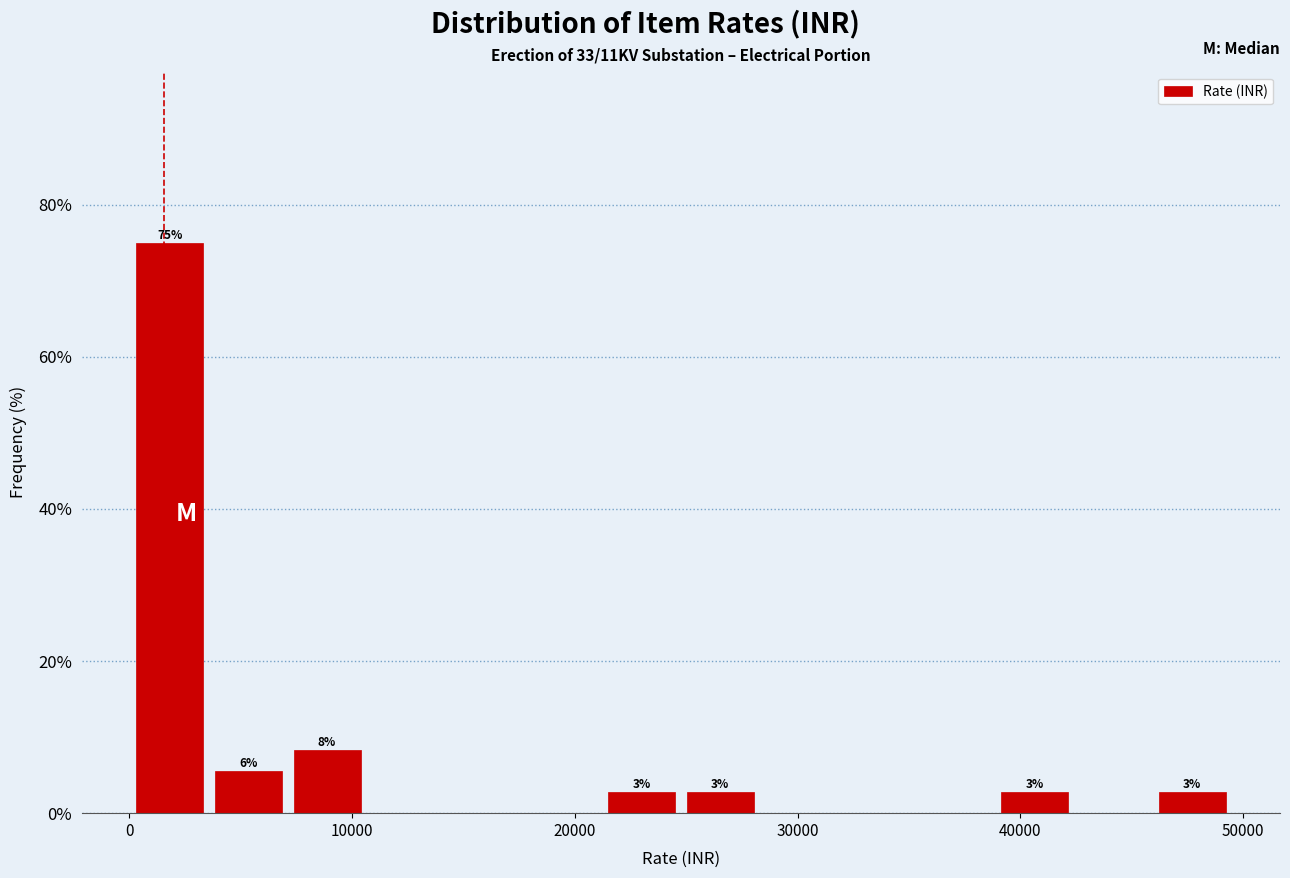

Read against the x-axis, roughly where is the centre of the tallest bar?

2000